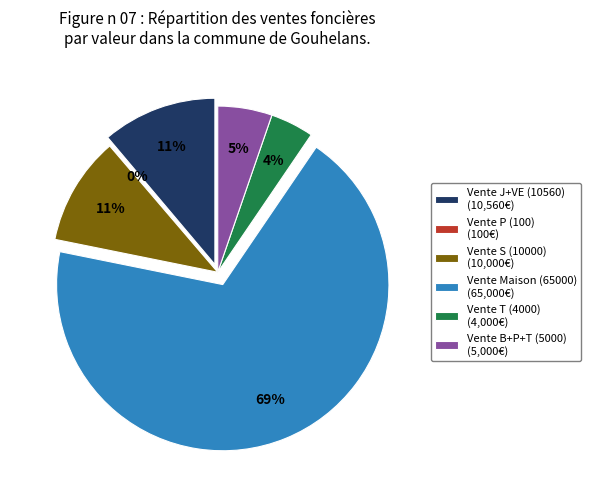

Do Vente Maison (65000) and Vente P (100) together represent more than half of the pie?

Yes